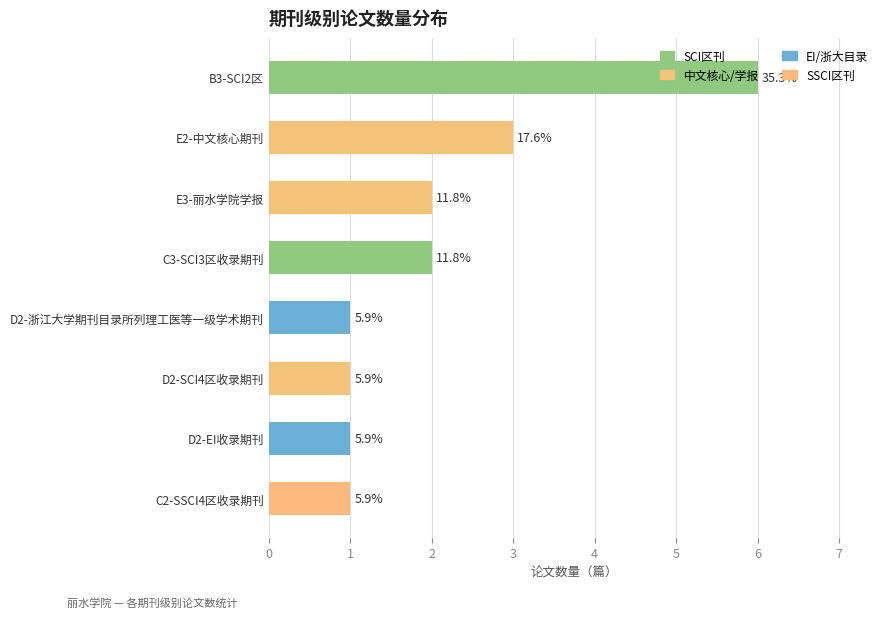

How many bars are there in total?

8